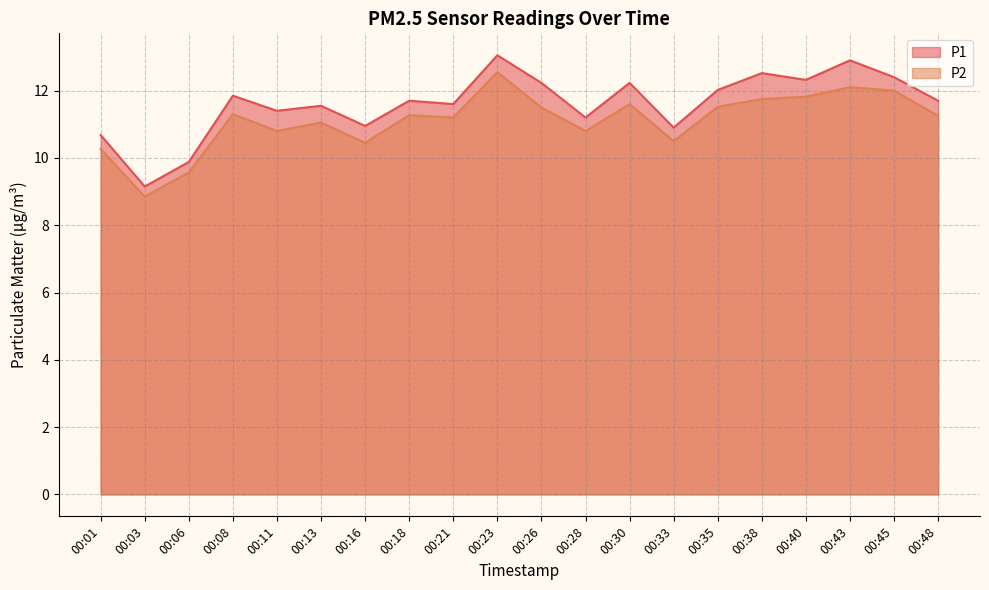

Which has a higher value, 00:16 or 00:21?

00:21